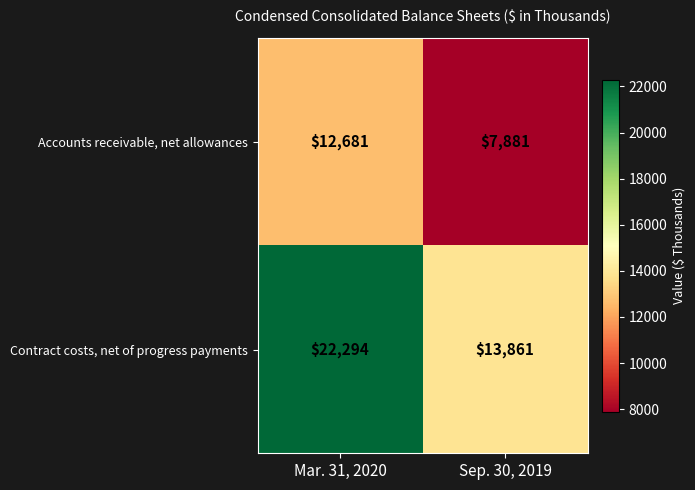

List the series in order of their overall mean, lowest first.

Accounts receivable, net allowances, Contract costs, net of progress payments